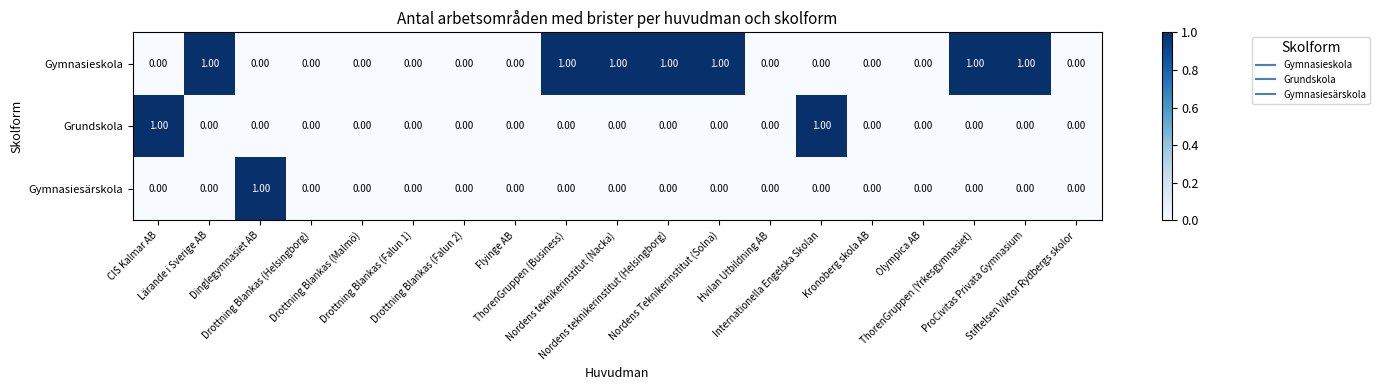

What is the total value across all series at Internationella Engelska Skolan?

1